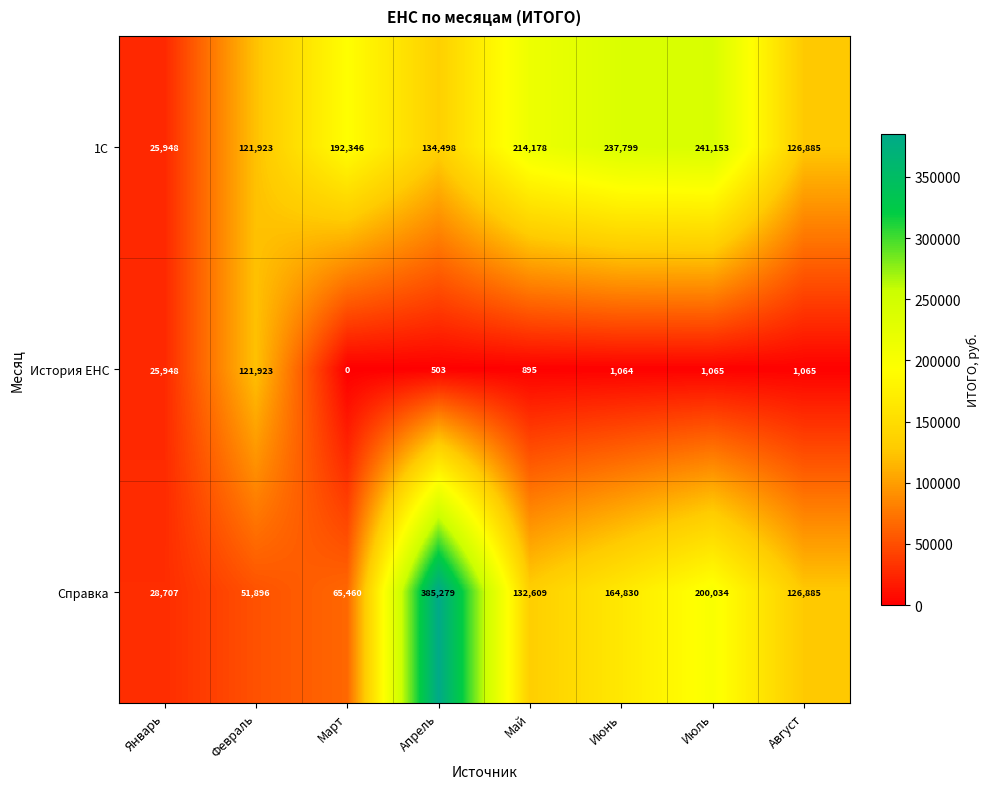

Which series has the widest spread of values?

Справка